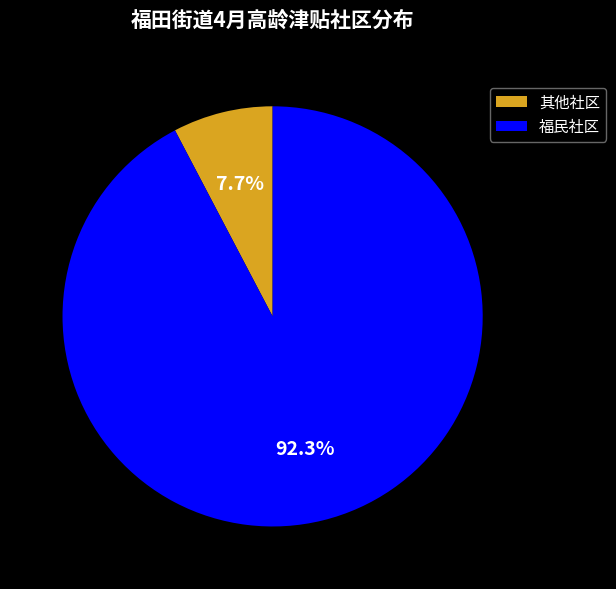

Which slice is the largest?

福民社区